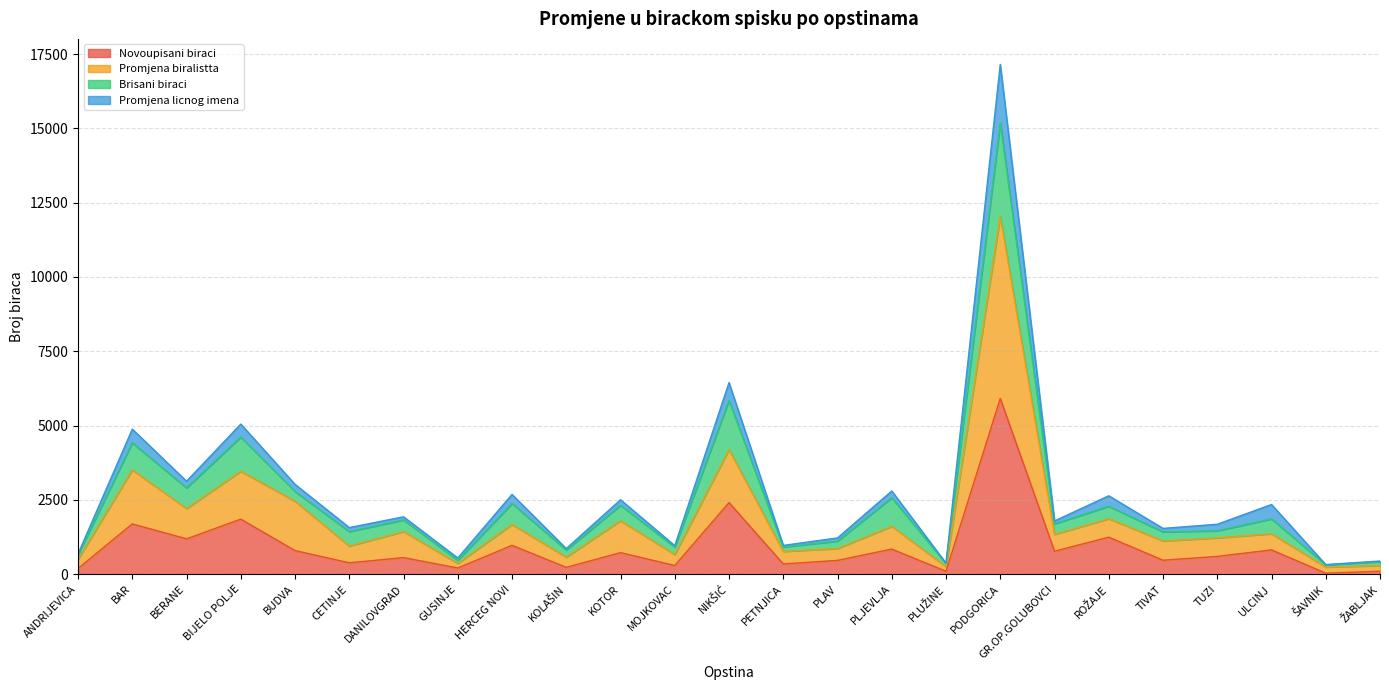

How many data points in Novoupisani biraci are above 598?

12